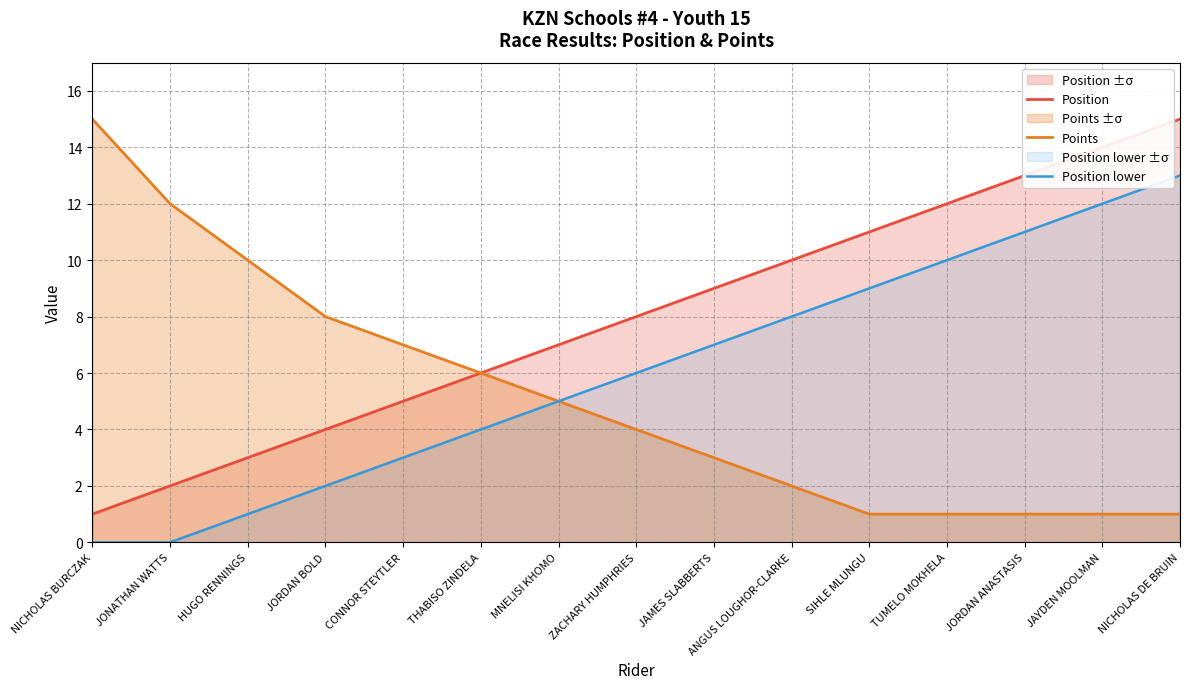

Which series has the largest total across all categories?

Position